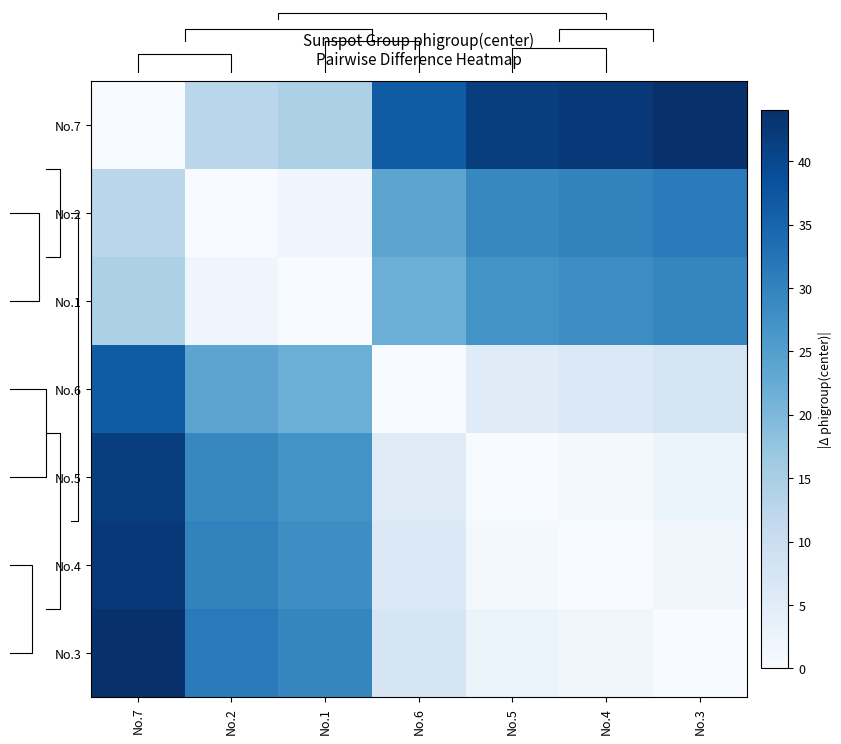

How many data points does each series have?

7